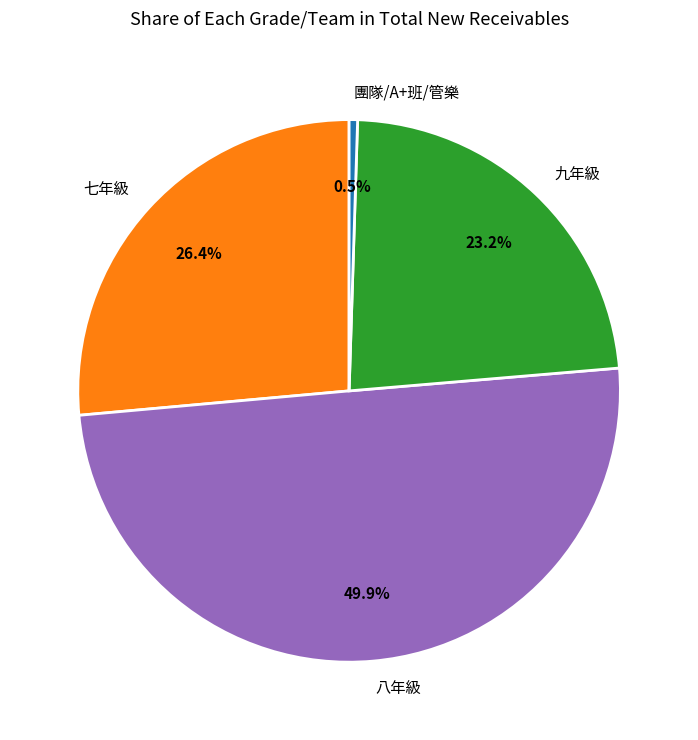

What percentage do 七年級 and 團隊/A+班/管樂 together represent?

26.9%